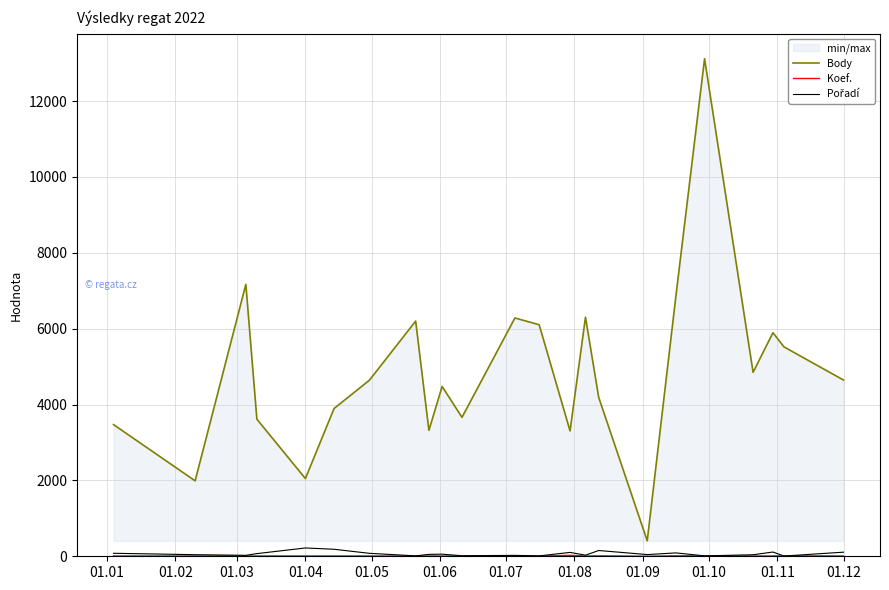

True or false: Pořadí and Body intersect in this chart.

False